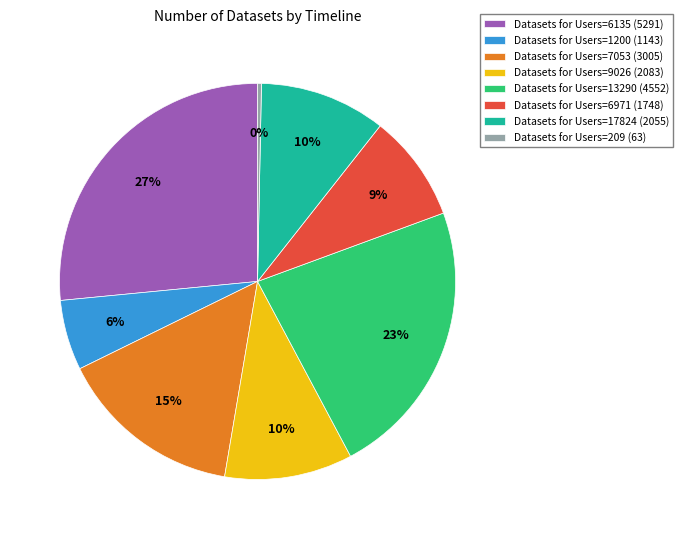

What percentage is the Datasets for Users=13290 (4552) slice, to the nearest percent?

23%